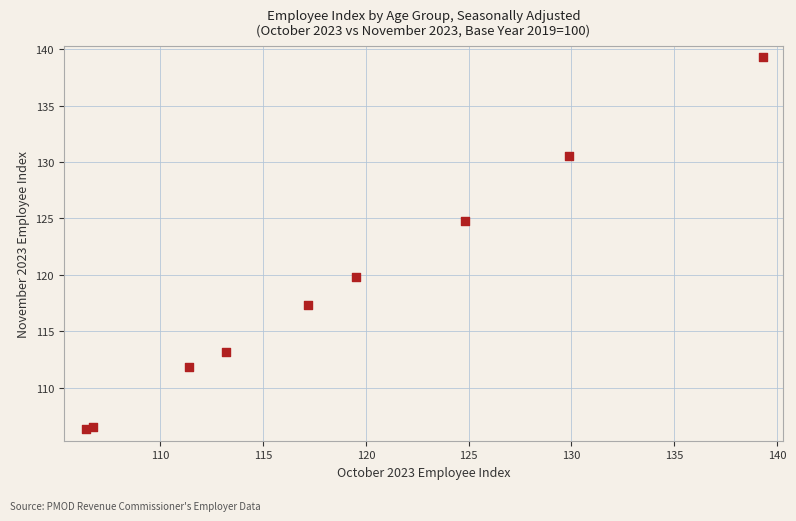

What Y value in the scatter plot is closest to 122?

119.8